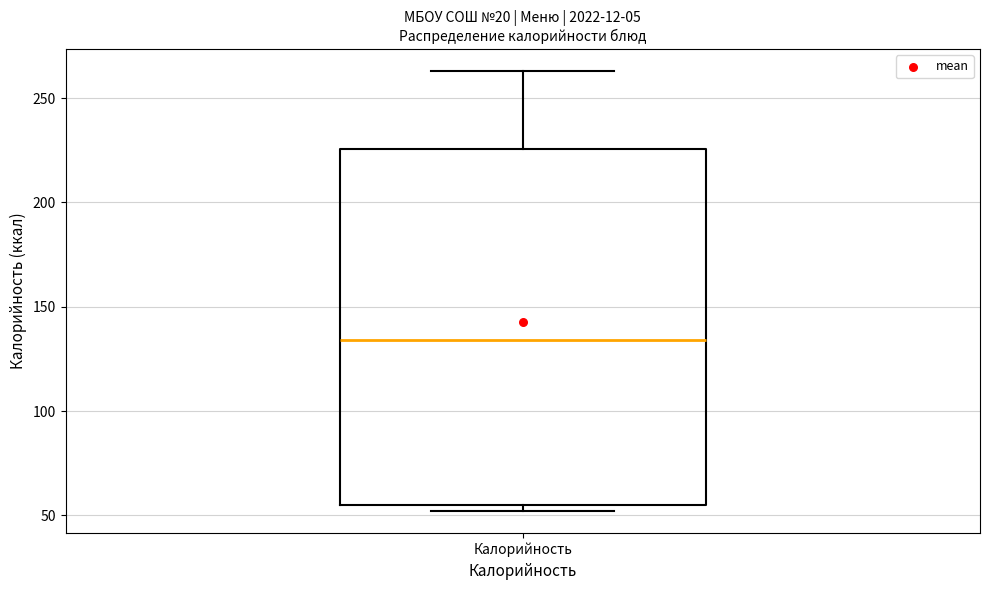

Transcribe this box plot: give where the median line is, the range the box spans, and where the two whiskers end, as read against the y-axis. The values are not printed on the chart, so give them approximately, as read against the axis.

median 135, box 55 to 225, whiskers 50 to 265